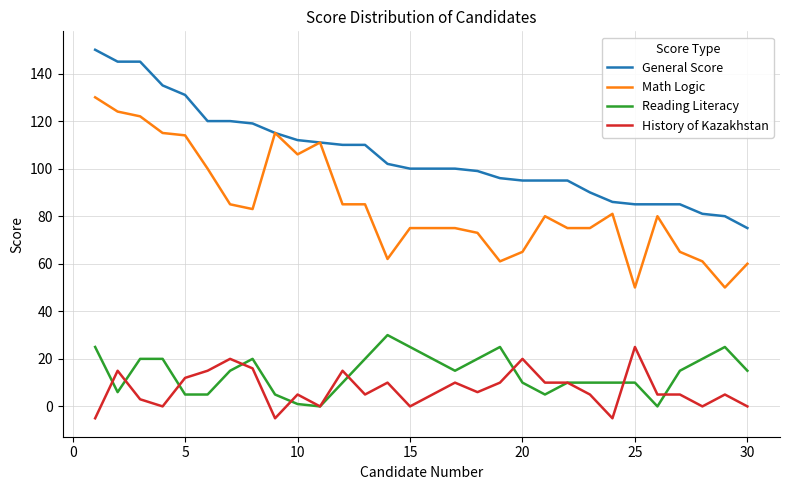

How many categories are shown in the chart?

30